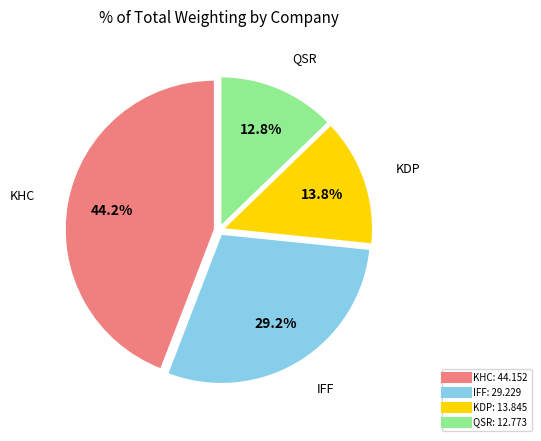

Does any single category account for the majority?

No